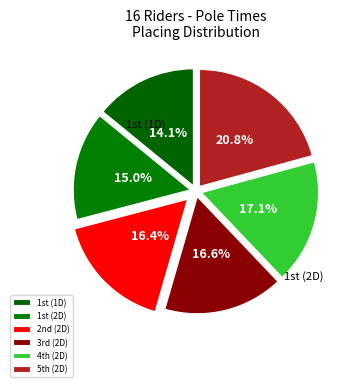

What is the largest slice in the pie chart?

5th (2D)